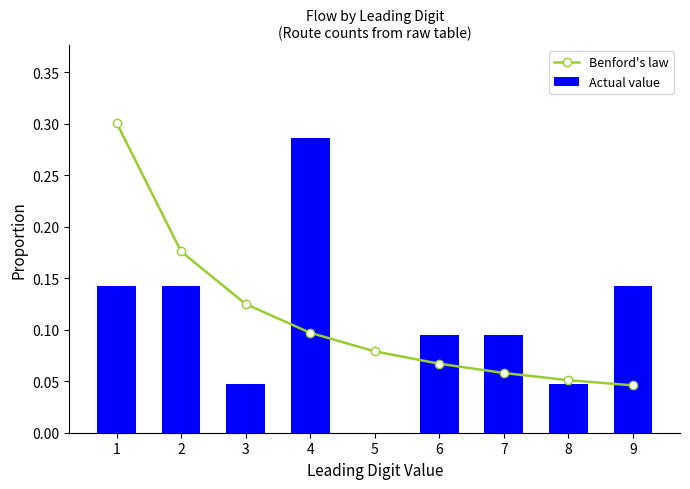

Which category has the lowest value across all series?

5